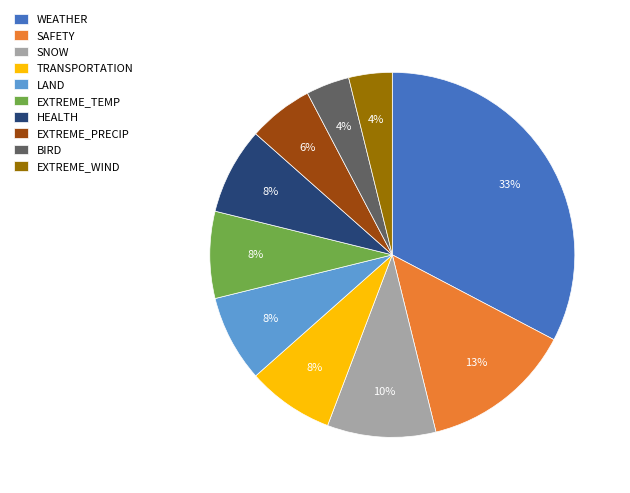

Is it true that SAFETY is 13% of the pie?

True